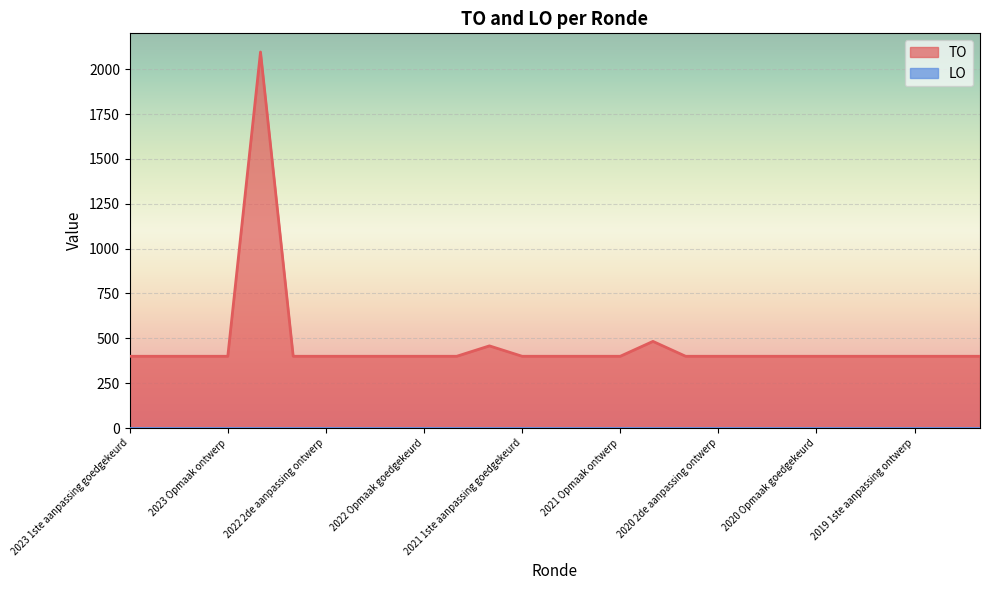

Reading left to right, list all the values displayed in this chart.

2023 1ste aanpassing goedgekeurd=400	2023 1ste aanpassing ontwerp=400	2023 Opmaak goedgekeurd=400	2023 Opmaak ontwerp=400	2022 uitvoering=2096	2022 2de aanpassing goedgekeurd=400	2022 2de aanpassing ontwerp=400	2022 1ste aanpassing goedgekeurd=400	2022 1ste aanpassing ontwerp=400	2022 Opmaak goedgekeurd=400	2022 Opmaak ontwerp=400	2021 uitvoering=458	2021 1ste aanpassing goedgekeurd=400	2021 1ste aanpassing ontwerp=400	2021 Opmaak goedgekeurd=400	2021 Opmaak ontwerp=400	2020 uitvoering=483	2020 2de aanpassing goedgekeurd=400	2020 2de aanpassing ontwerp=400	2020 1ste aanpassing goedgekeurd=400	2020 1ste aanpassing ontwerp=400	2020 Opmaak goedgekeurd=400	2020 Opmaak ontwerp=400	2019 1ste aanpassing goedgekeurd=400	2019 1ste aanpassing ontwerp=400	2019 opmaak goedgekeurd=400	2019 opmaak ontwerp=400